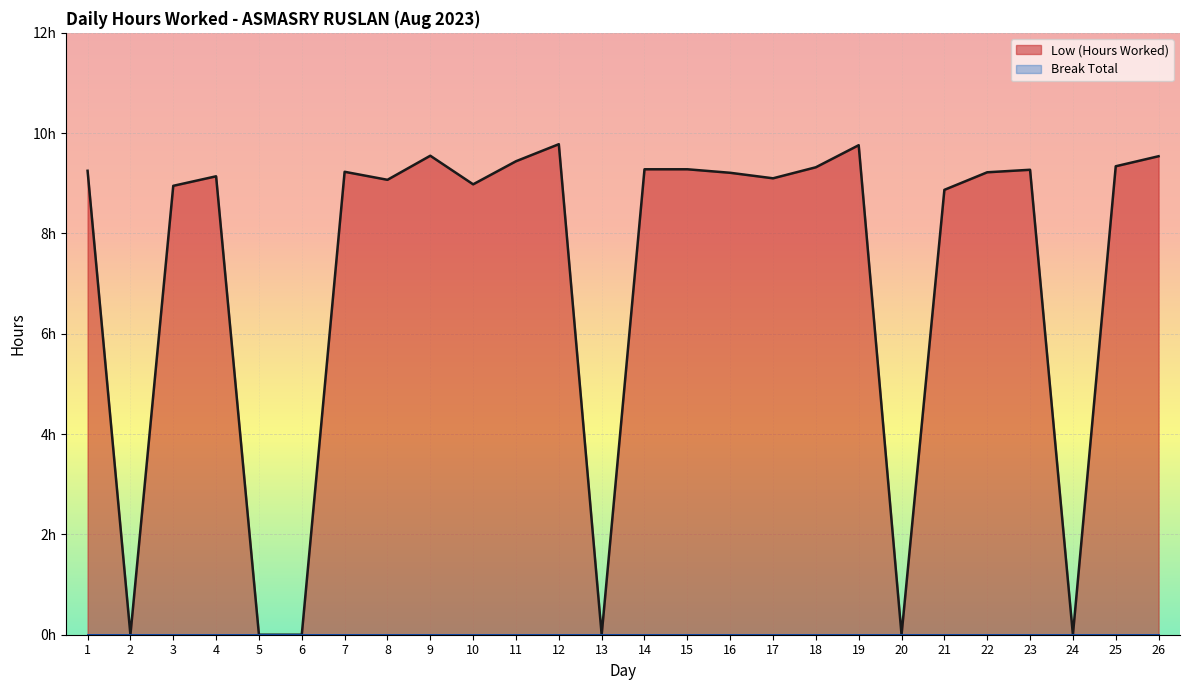

Rank the categories by value from lowest to highest.

2, 5, 6, 13, 20, 24, 21, 3, 10, 8, 17, 4, 16, 22, 7, 1, 23, 14, 15, 18, 25, 11, 26, 9, 19, 12